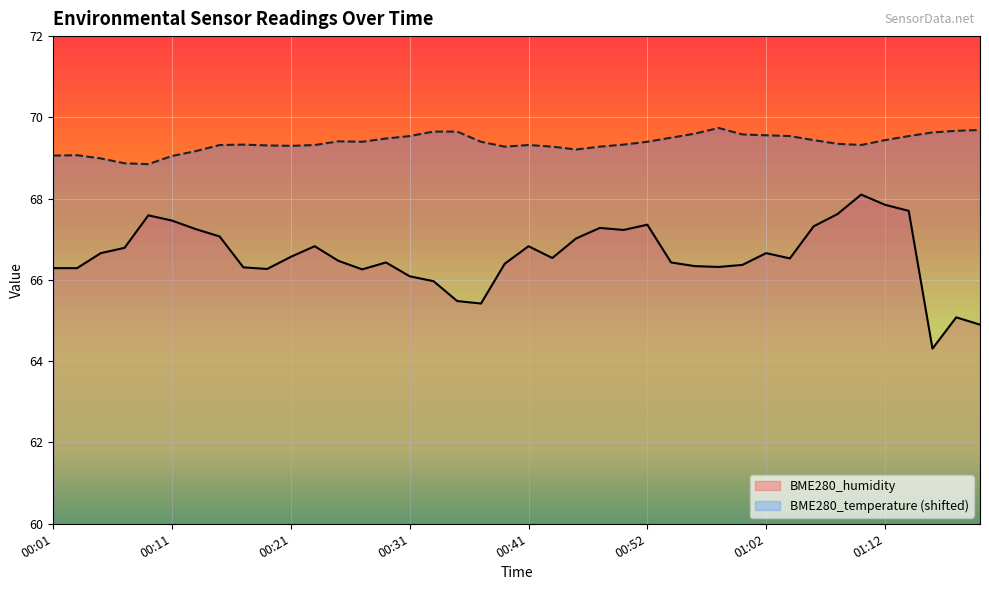

What is the difference between the highest and lowest values at 00:15?

2.2